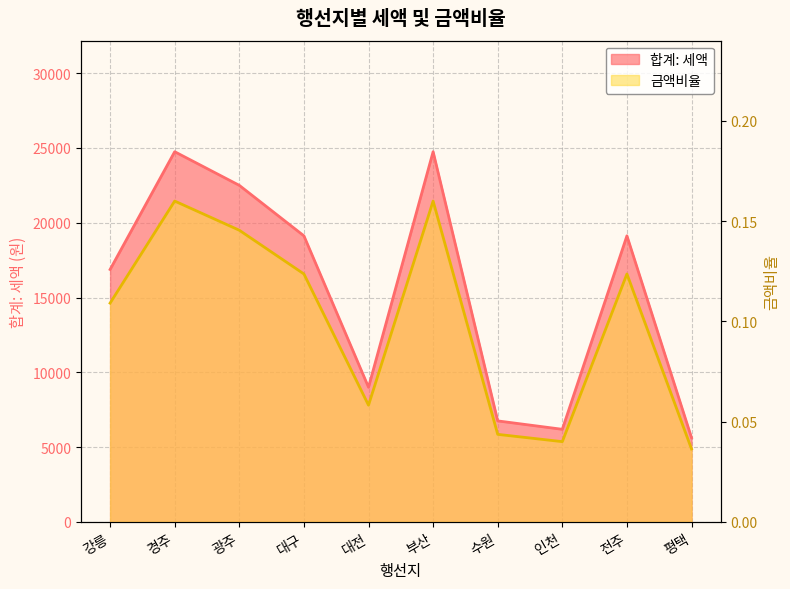

What position from the left is 전주?

9